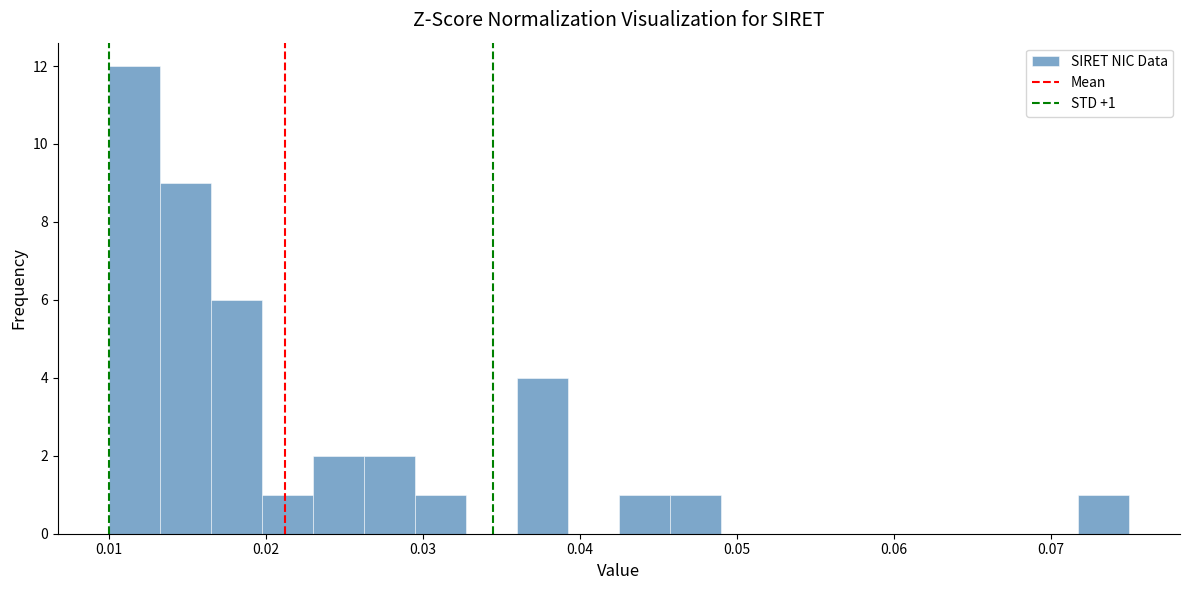

Around what value on the x-axis is the tallest bar? Give the approximate position of its centre, as read against the axis.

0.012